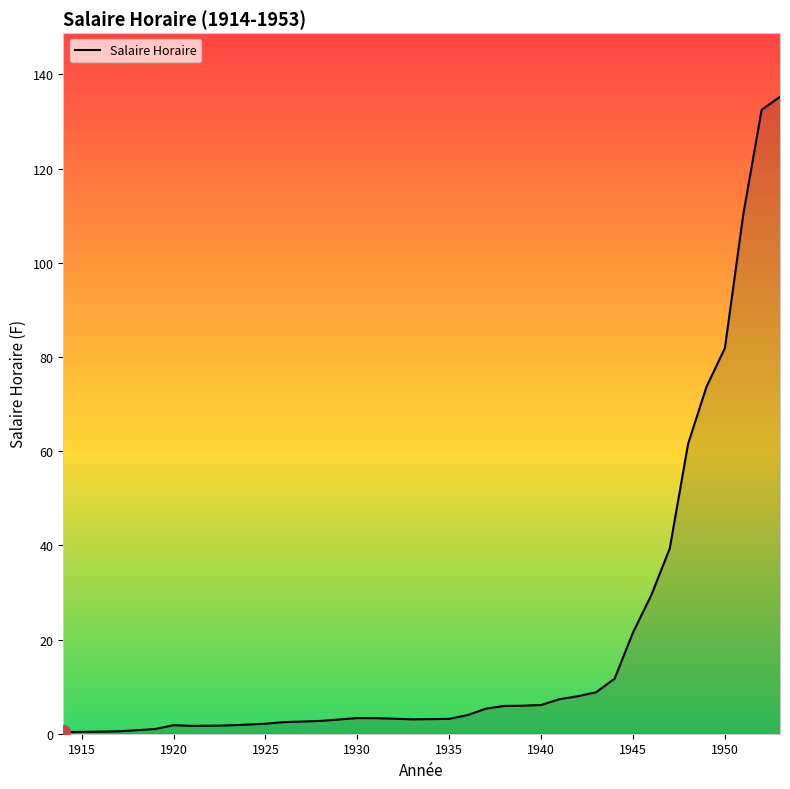

What is the difference between the maximum and minimum values?

134.9